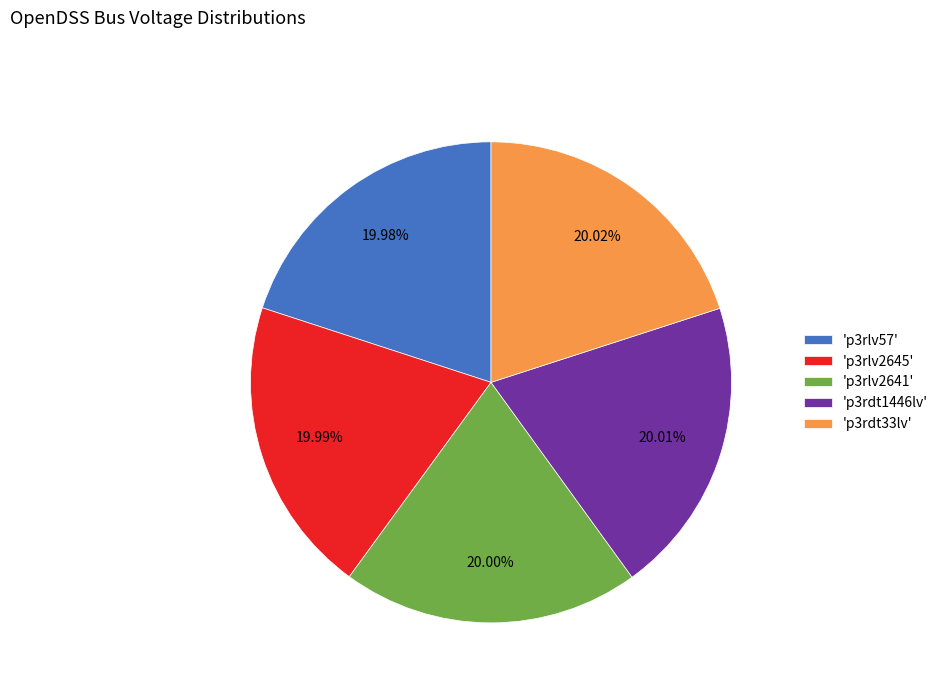

How many segments does this pie chart have?

5